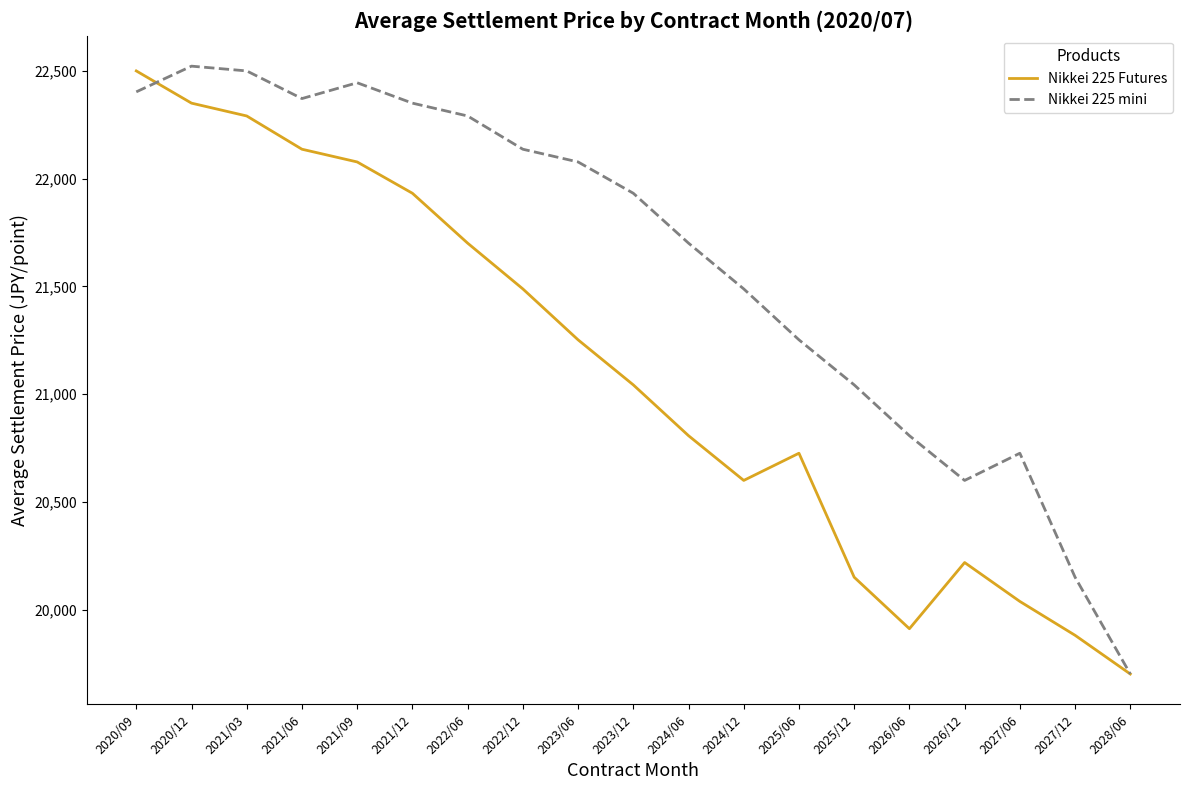

Between 2020/09 and 2024/06, which series saw the biggest shift?

Nikkei 225 Futures